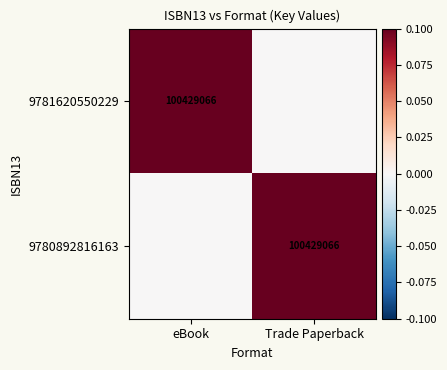

Is it true that 9781620550229 equals 39400688 at eBook?

False